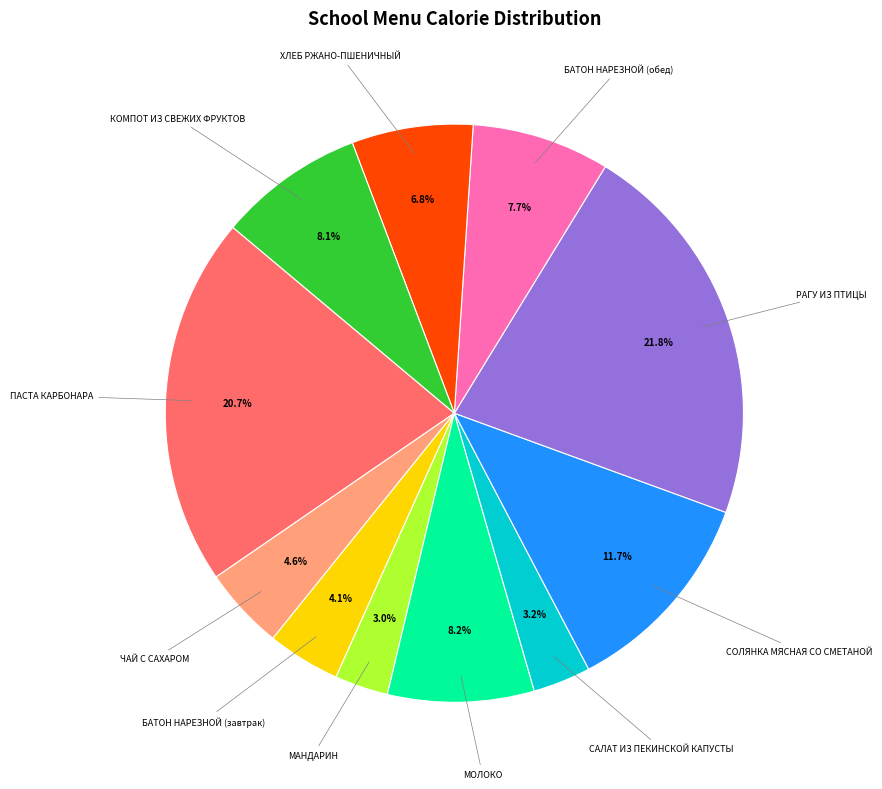

Combined, do БАТОН НАРЕЗНОЙ (обед) and МАНДАРИН account for over 50%?

No